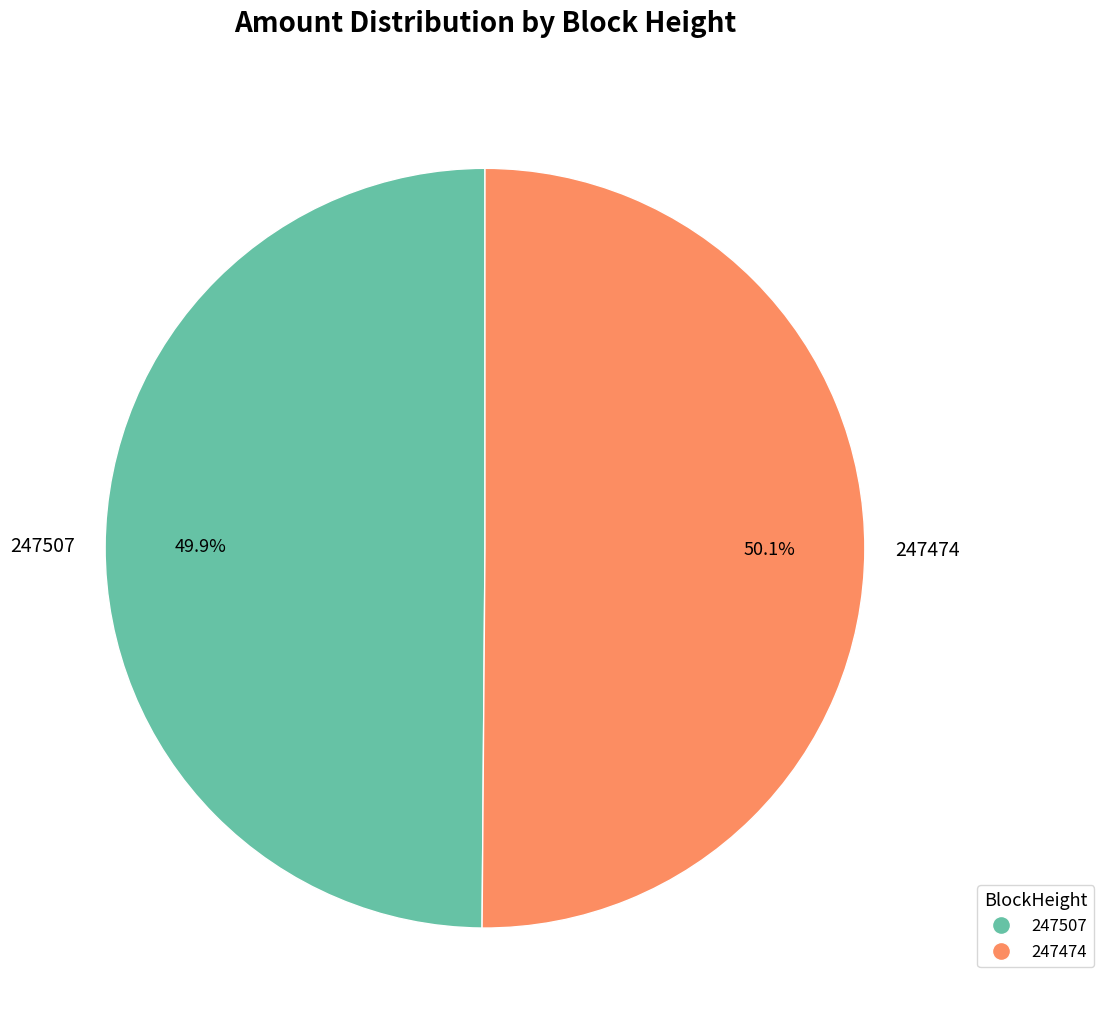

What percentage is the 247474 slice, to the nearest percent?

50%